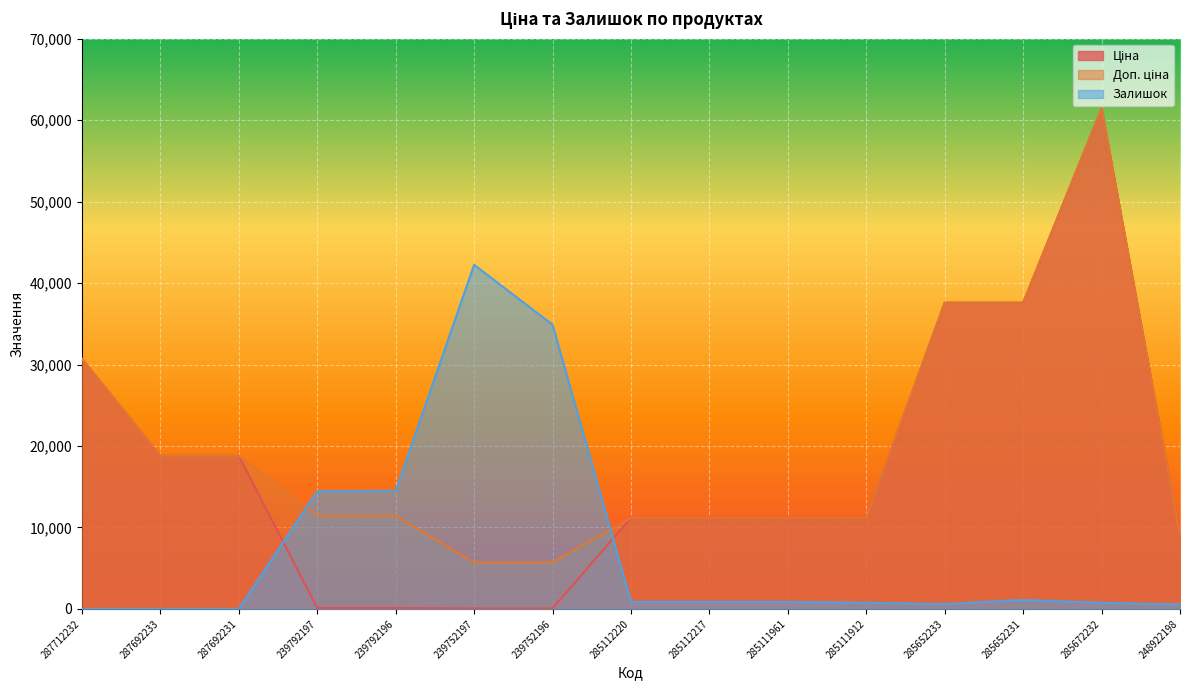

Reading left to right, transcribe all the data shown in this chart.

Ціна: 287712232=30717.1	287692233=18796.8	287692231=18796.8	239792197=114.1	239792196=114.1	239752197=57.0	239752196=57.0	285112220=11188.2	285112217=11188.2	285111961=11188.2	285111912=11188.2	285652233=37593.6	285652231=37593.6	285672232=61434.3	248922198=8856.7
Доп. ціна: 287712232=30717.1	287692233=18796.8	287692231=18796.8	239792197=11410.0	239792196=11410.0	239752197=5705.0	239752196=5705.0	285112220=11188.2	285112217=11188.2	285111961=11188.2	285111912=11188.2	285652233=37593.6	285652231=37593.6	285672232=61434.3	248922198=8856.7
Залишок: 287712232=0.0	287692233=0.0	287692231=0.0	239792197=14450.0	239792196=14500.0	239752197=42250.0	239752196=34900.0	285112220=850.0	285112217=850.0	285111961=850.0	285111912=750.0	285652233=600.0	285652231=1100.0	285672232=750.0	248922198=550.0